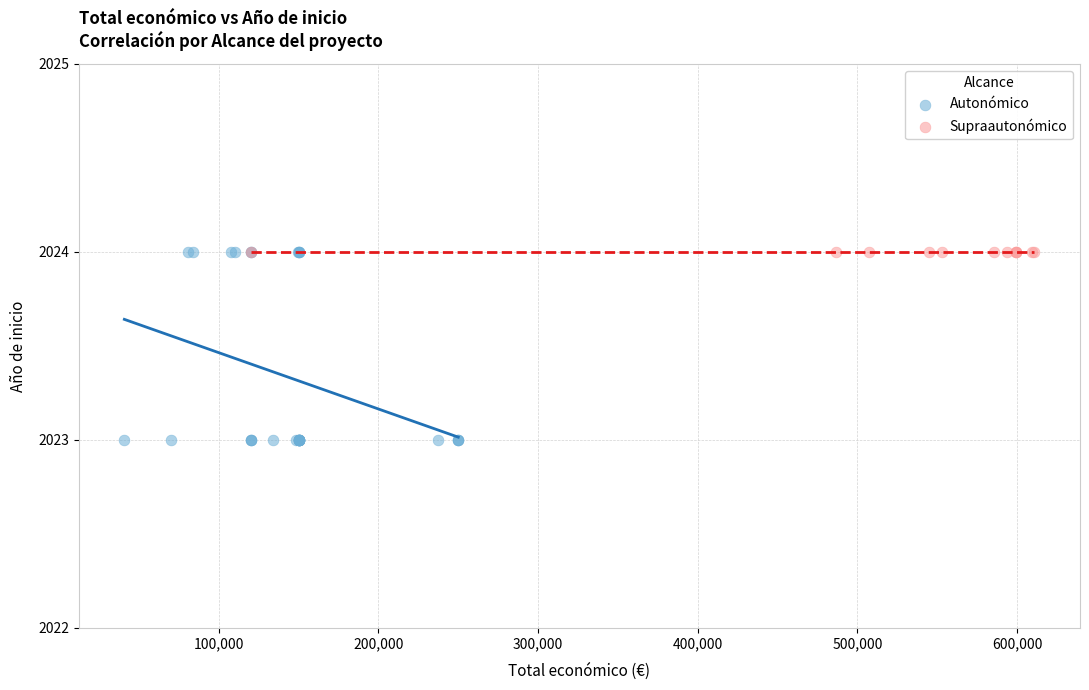

Which series contains the lowest Y value?

Autonómico